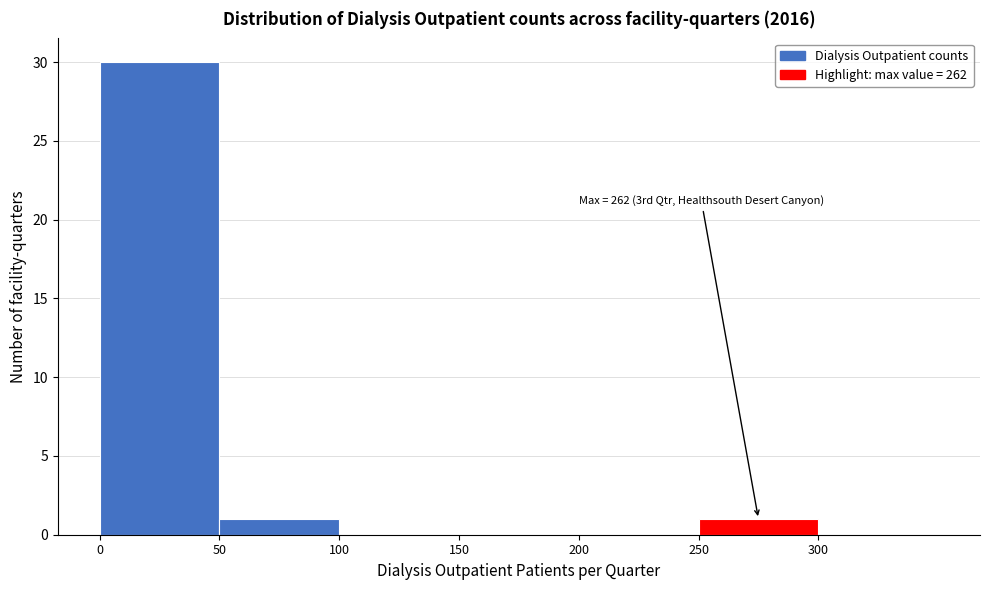

Which range on the x-axis has the tallest bar?

0 to 50